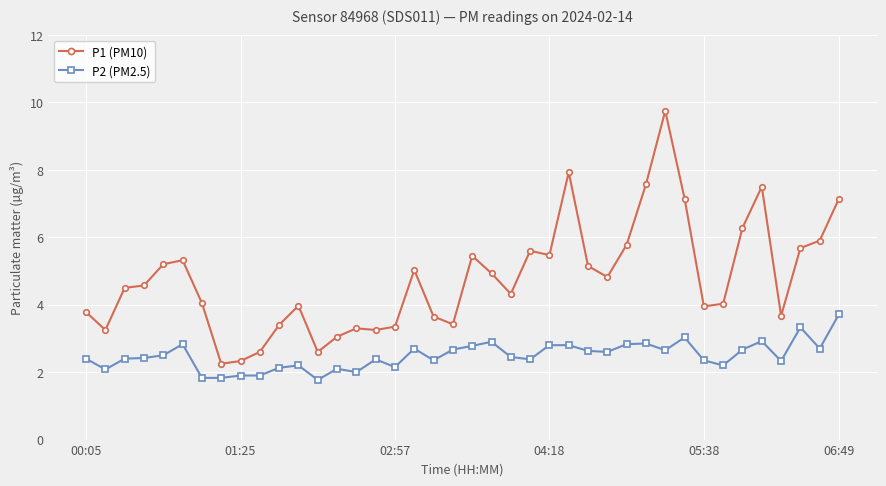

True or false: P1 (PM10) has more than 0 interior local peaks.

True